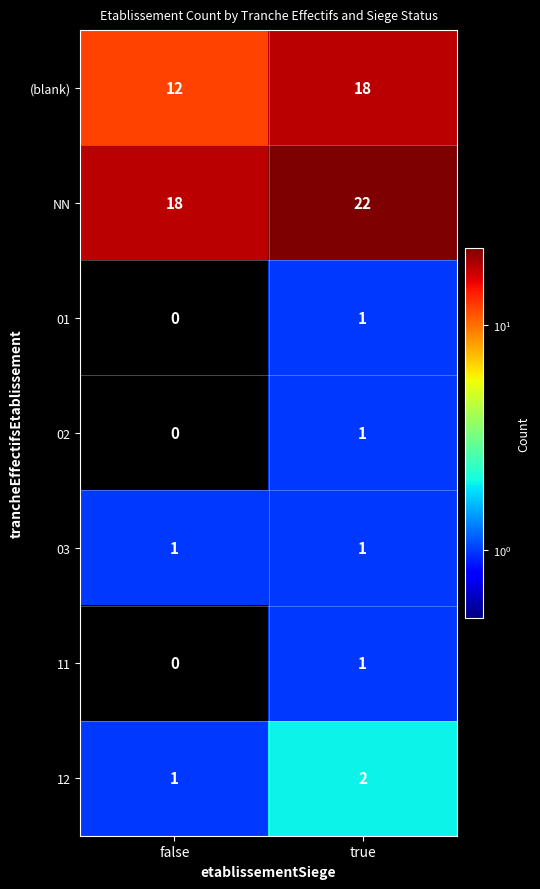

Which series has the widest spread of values?

(blank)